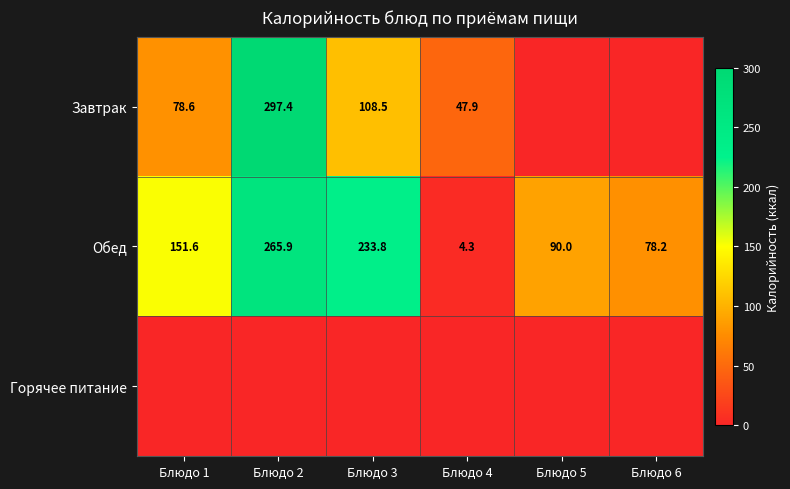

Which category has the highest value across all series?

Блюдо 2